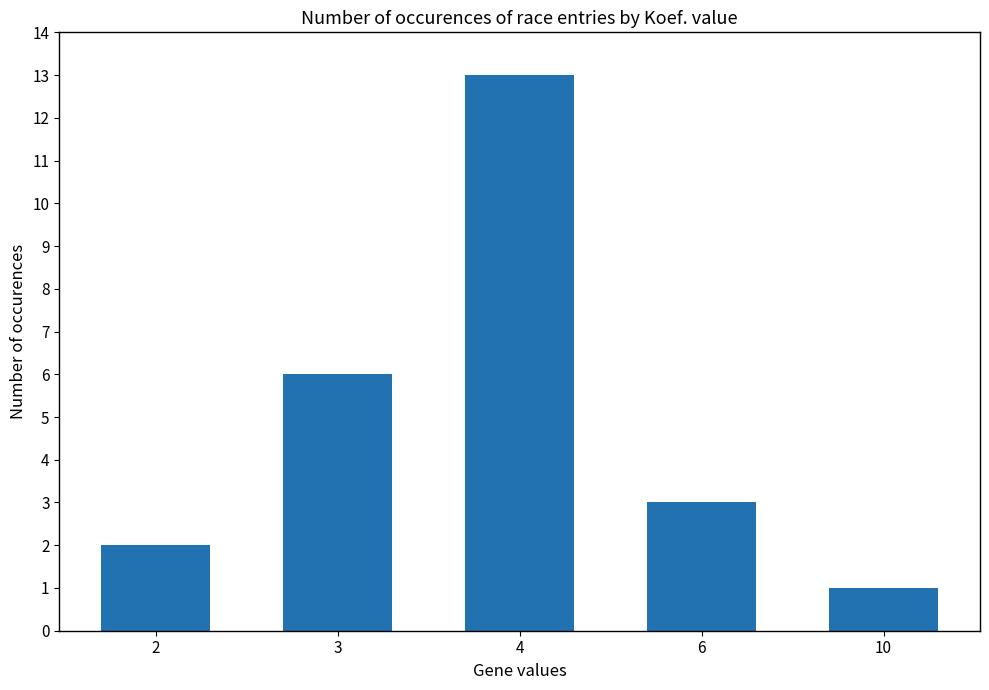

Which label corresponds to the largest value in the chart?

4